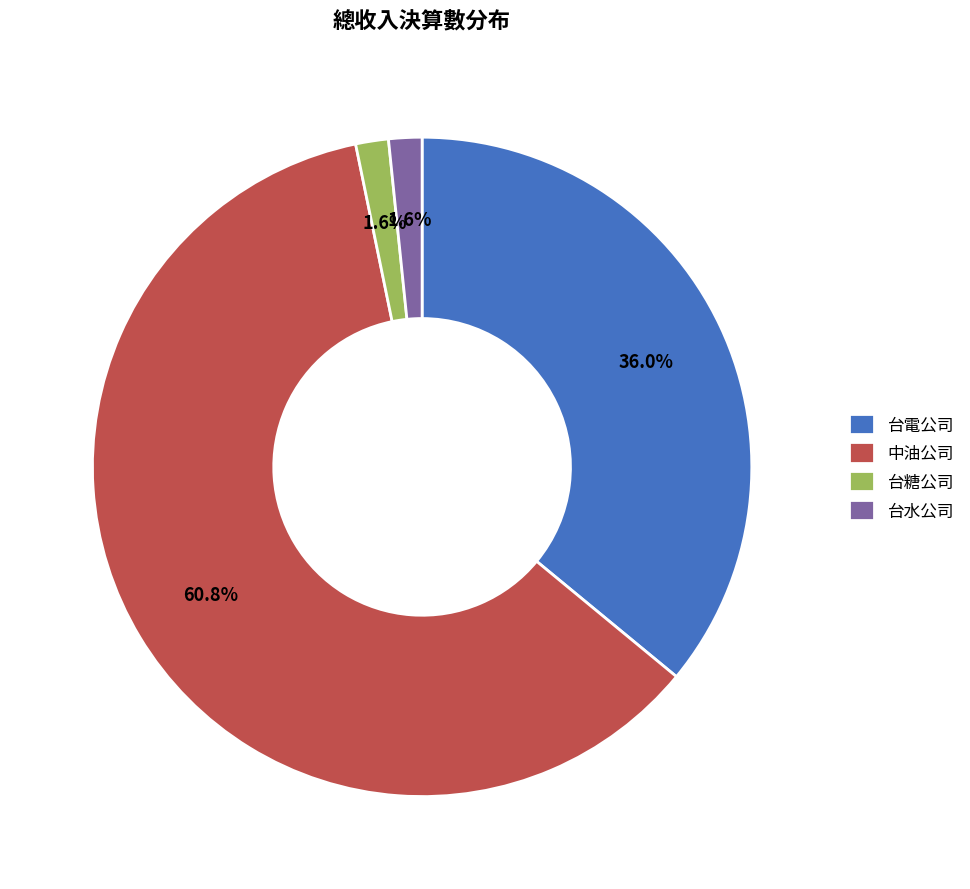

How many segments does this pie chart have?

4